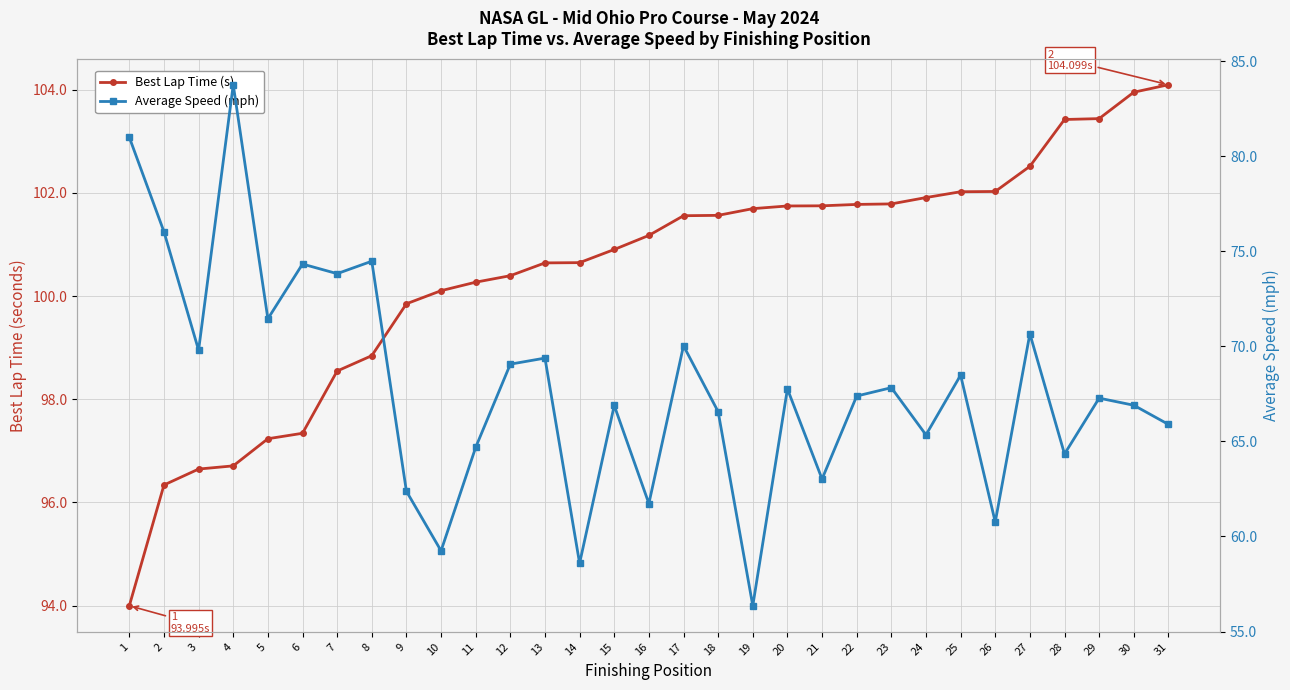

What is the difference between the second highest and minimum values in the Best Lap Time (s) series?

10.0